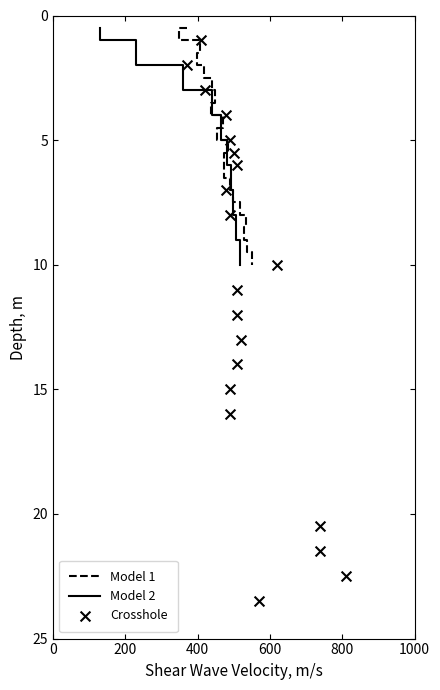

Which series contains the highest Y value?

Crosshole